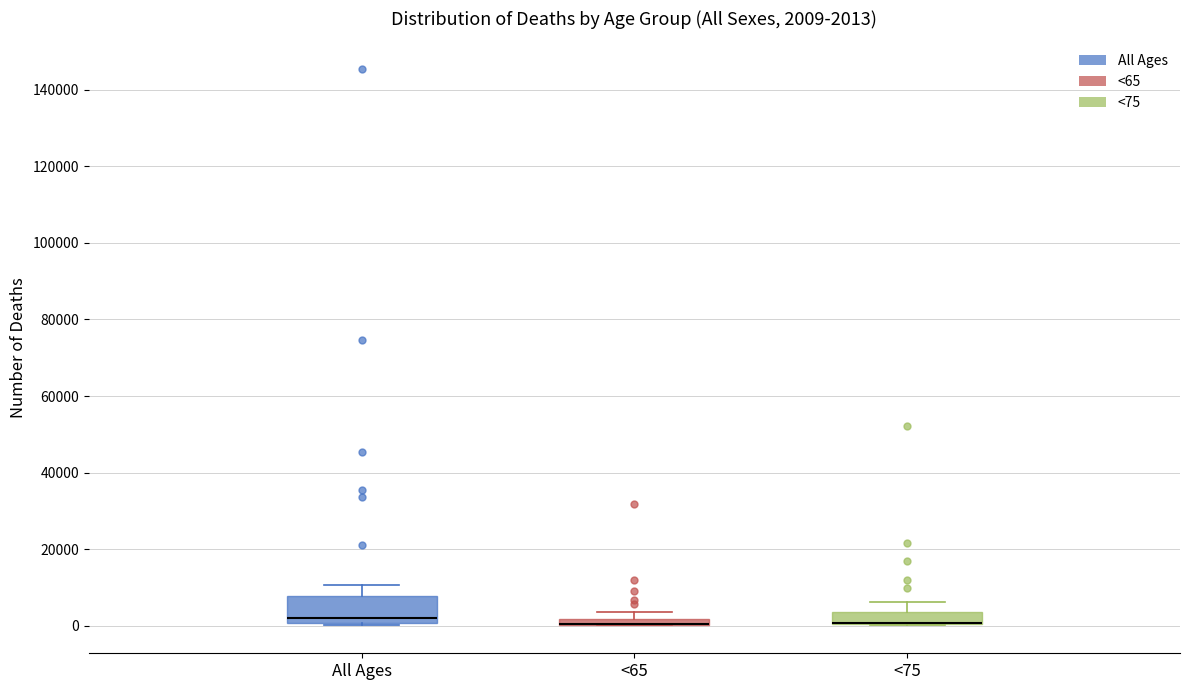

Comparing the boxes themselves (not the whiskers), which one is the tallest?

All Ages